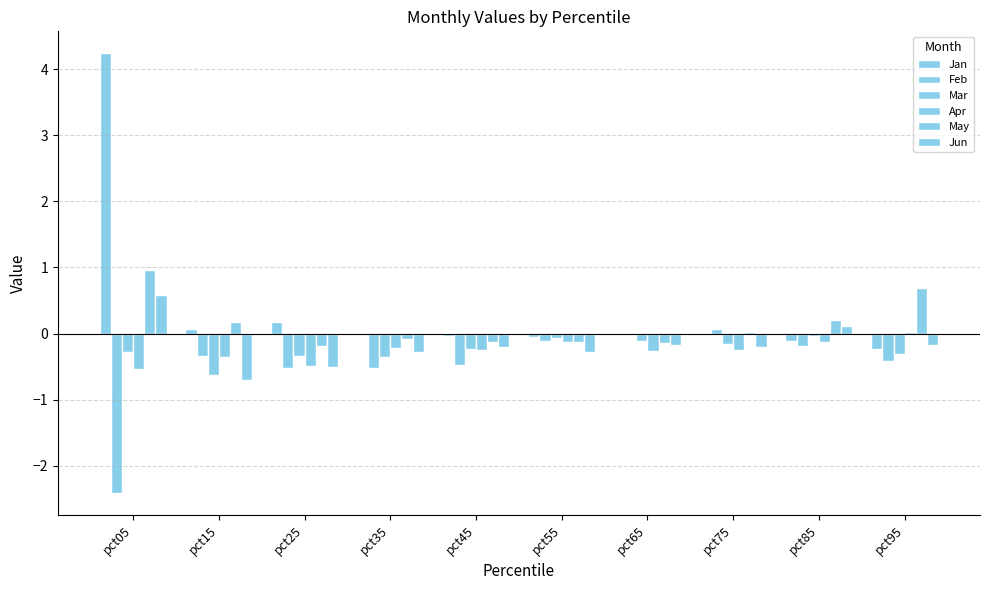

How many groups of bars are there?

10